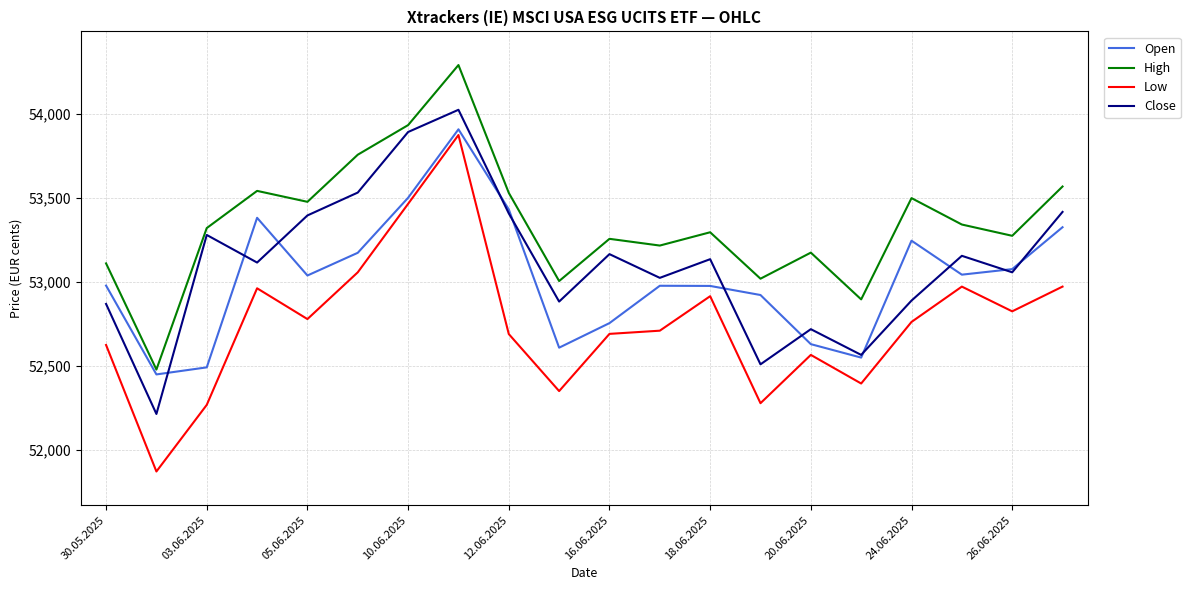

Which series has the largest total across all categories?

High